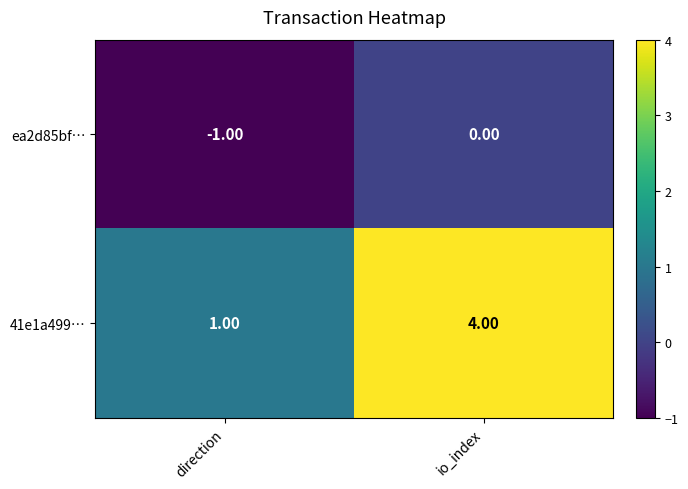

Rank the series by their average value, from highest to lowest.

41e1a499…, ea2d85bf…